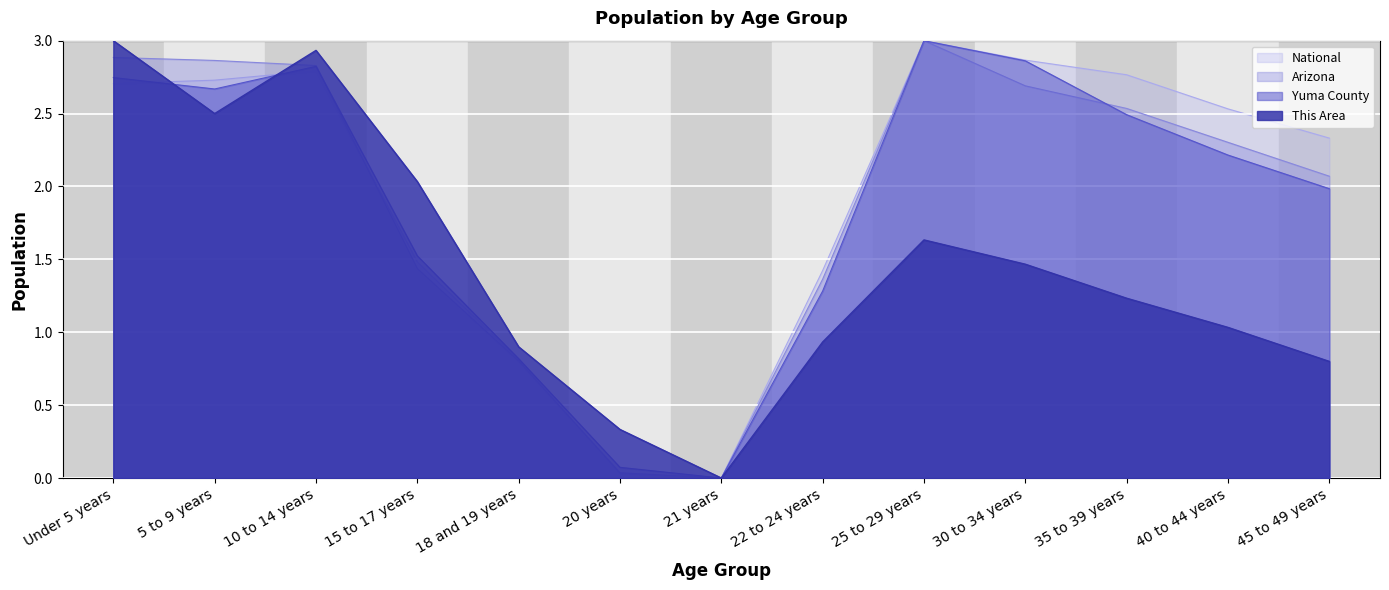

At how many categories does at least one series exceed 0?

12